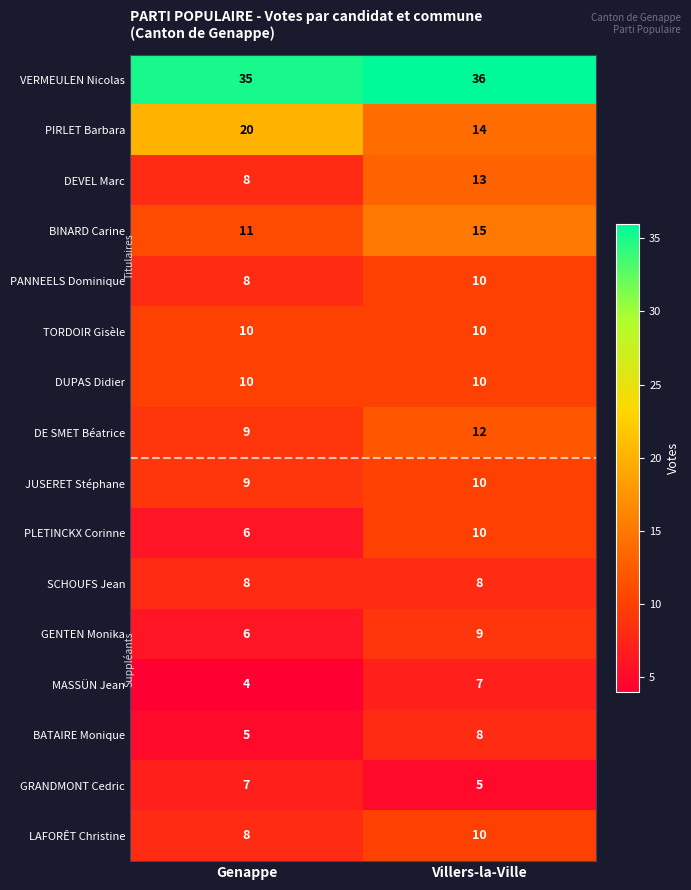

What is the total value across all series at Genappe?

164